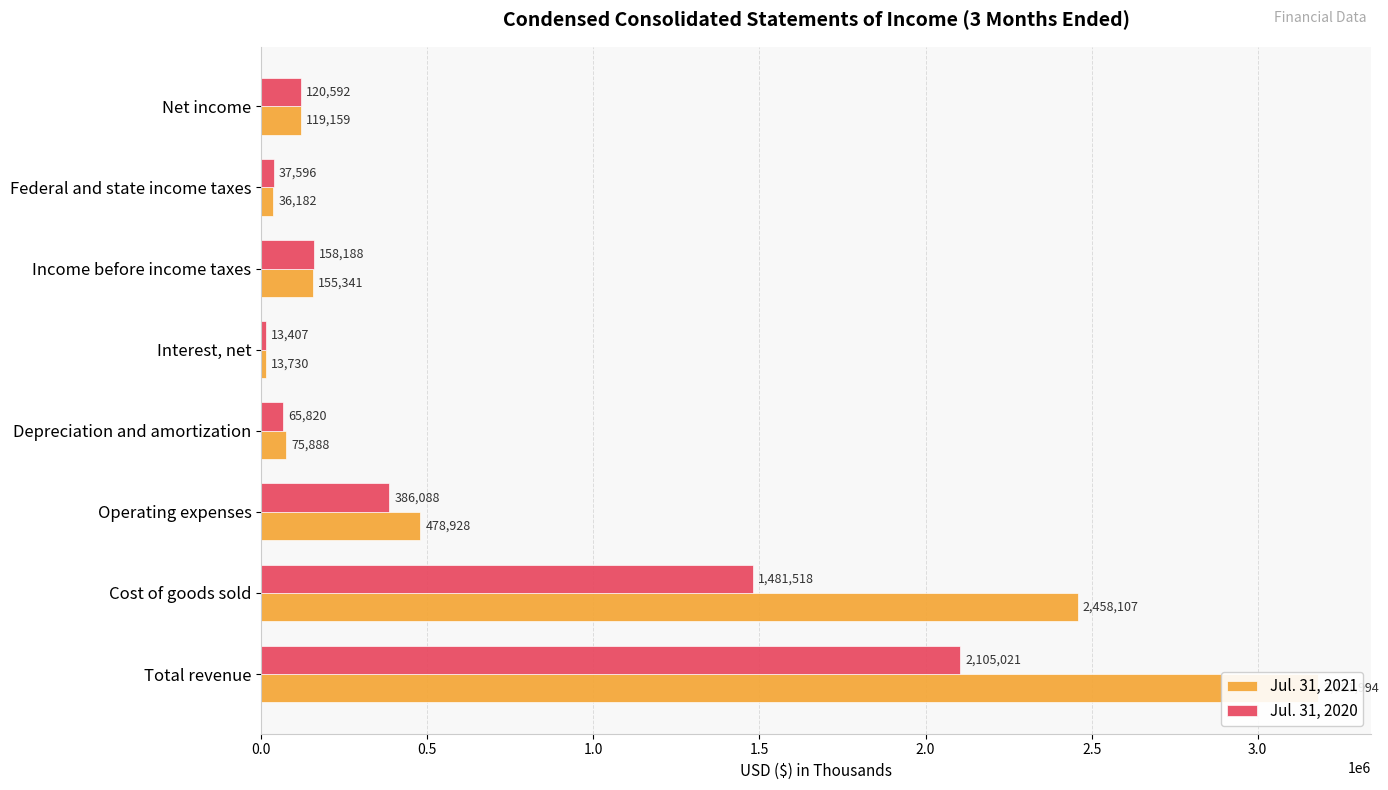

Which series has the largest total across all categories?

Jul. 31, 2021